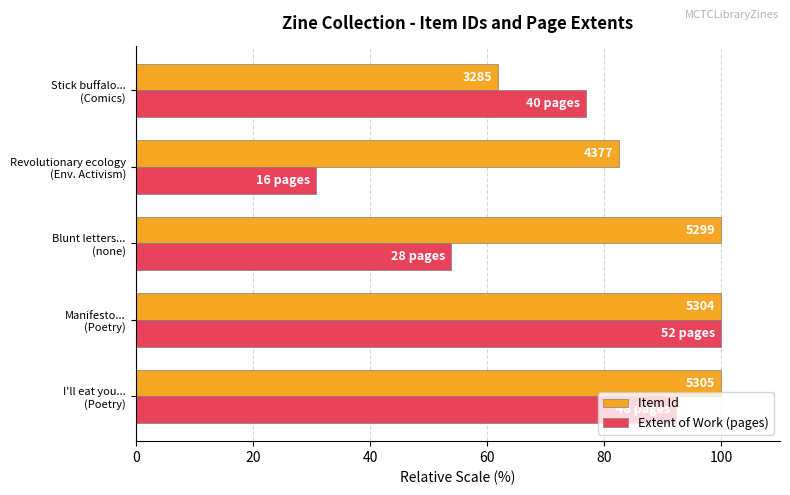

What are all the series names shown in the legend?

Item Id, Extent of Work (pages)